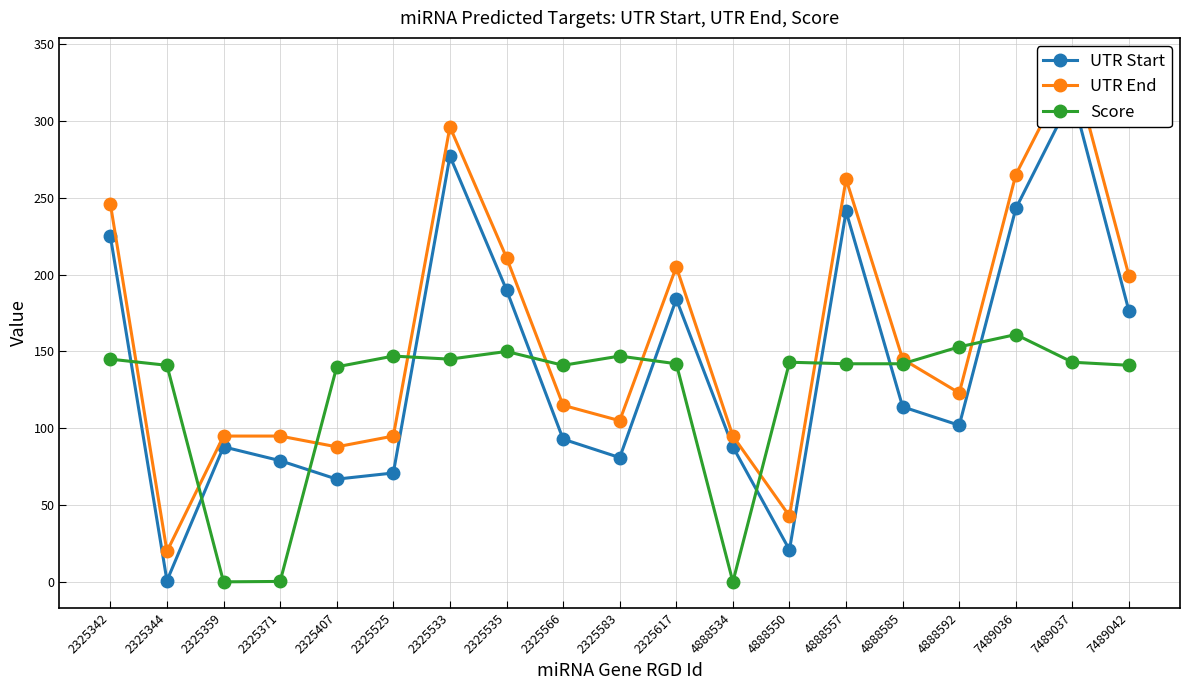

Count the number of categories in the chart.

19